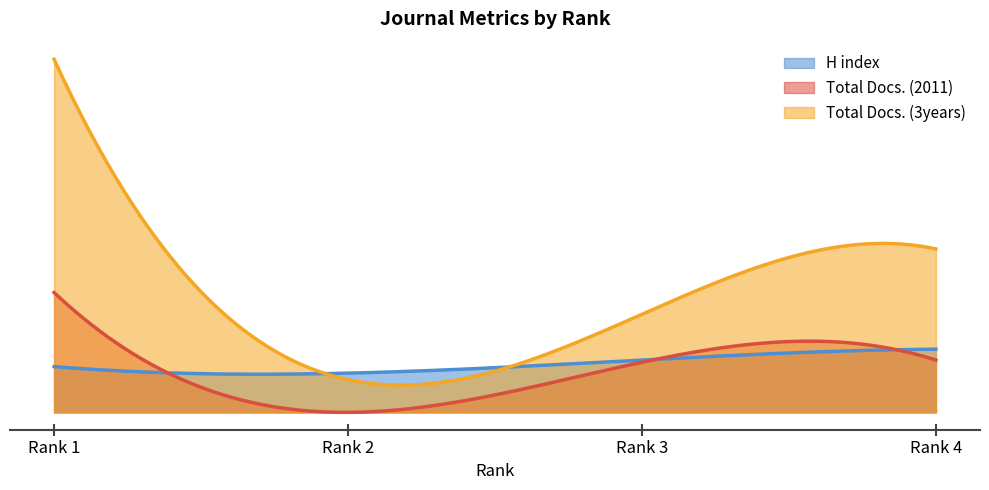

What are all the series names shown in the legend?

H index, Total Docs. (2011), Total Docs. (3years)